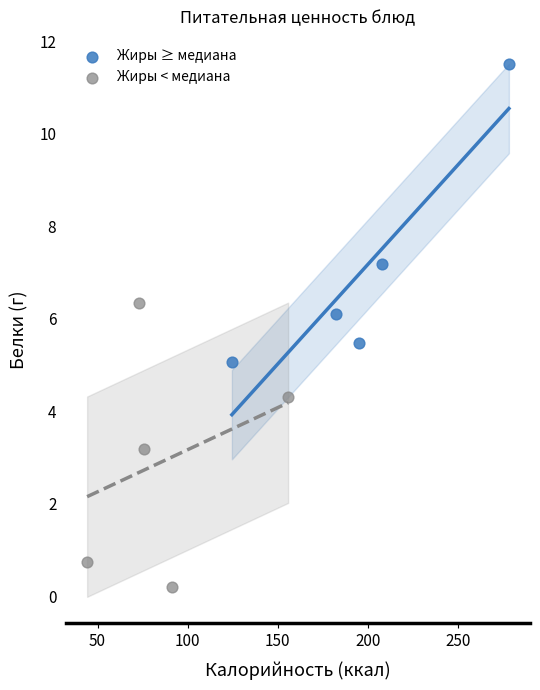

Which series contains the lowest Y value?

Жиры < медиана